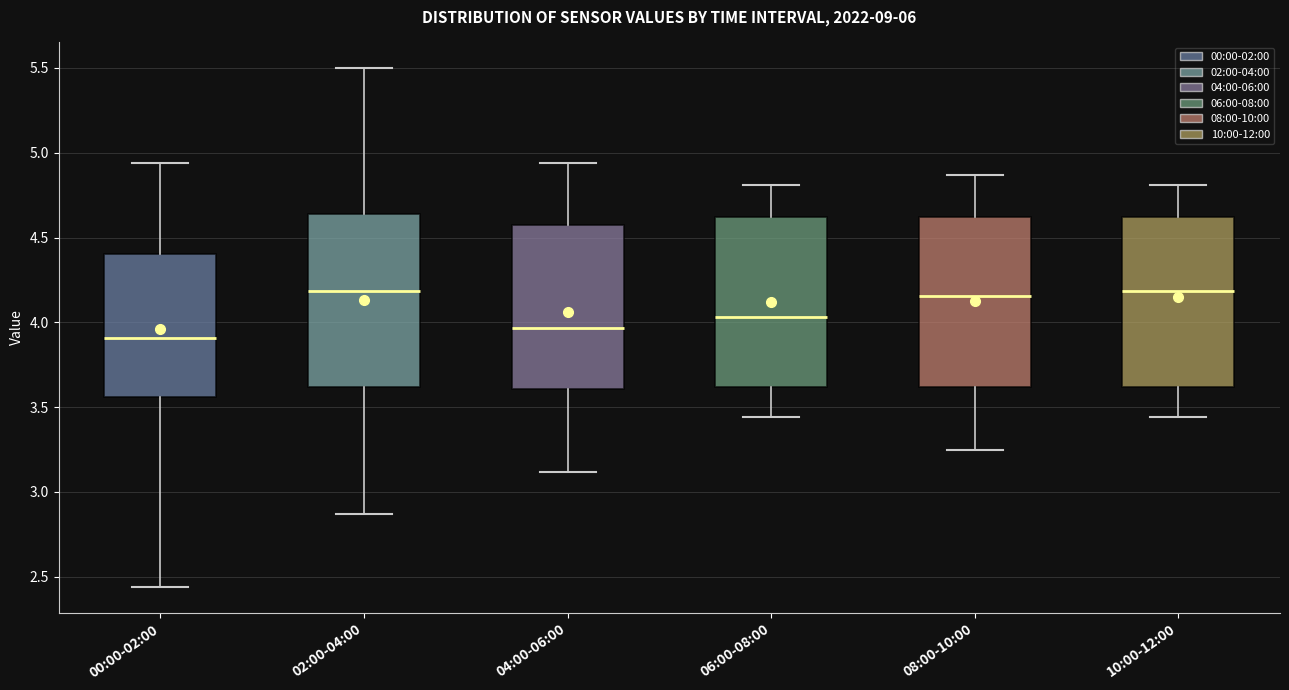

Reading left to right, read every box against the y-axis: the position of its median line, the range the box covers, and the ends of its whiskers. The values are not printed on the chart, so give them approximately, as read against the axis.

00:00-02:00: median 3.90, box 3.55 to 4.40, whiskers 2.45 to 4.95
02:00-04:00: median 4.20, box 3.60 to 4.65, whiskers 2.85 to 5.50
04:00-06:00: median 3.95, box 3.60 to 4.60, whiskers 3.10 to 4.95
06:00-08:00: median 4.05, box 3.60 to 4.60, whiskers 3.45 to 4.80
08:00-10:00: median 4.15, box 3.60 to 4.60, whiskers 3.25 to 4.85
10:00-12:00: median 4.20, box 3.60 to 4.60, whiskers 3.45 to 4.80